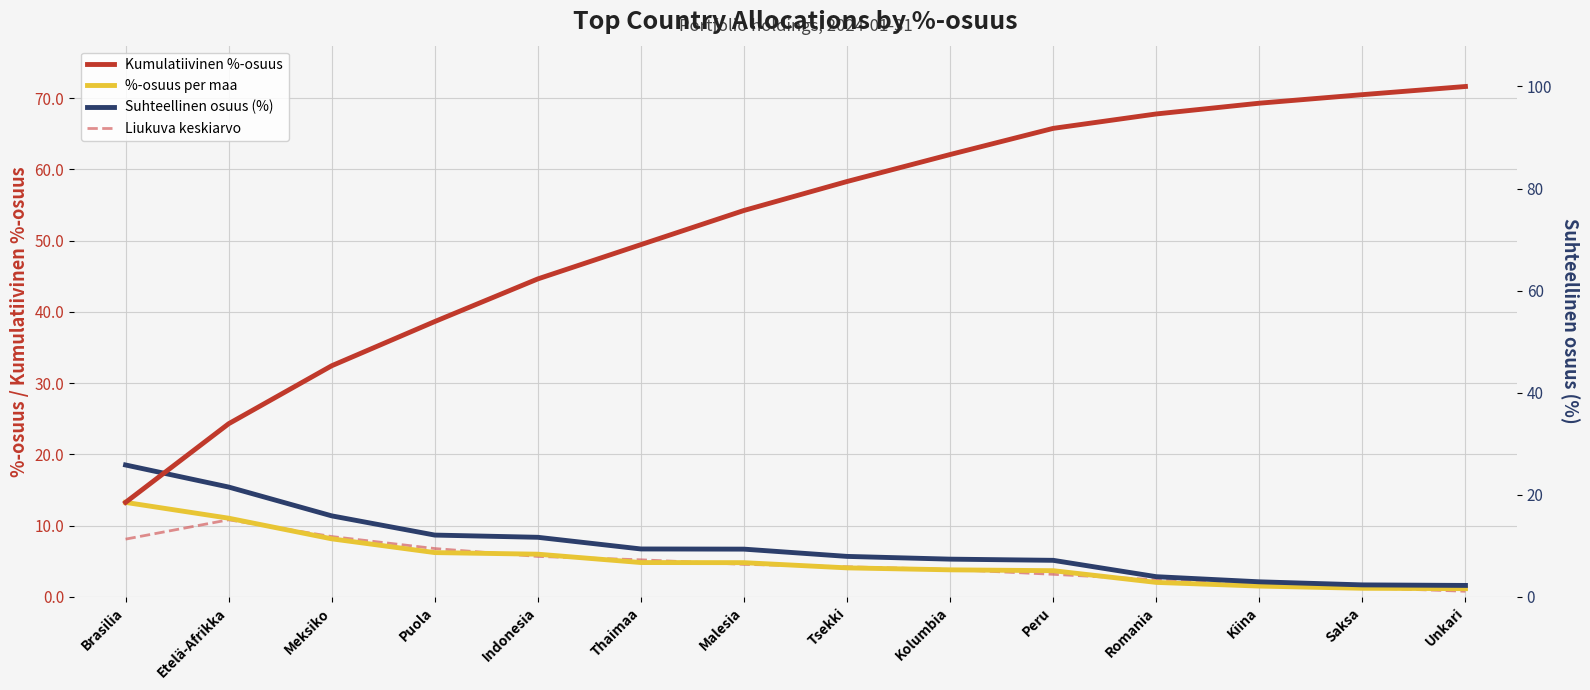

Is the value of Suhteellinen osuus (%) at Kiina greater than the value of %-osuus per maa at Peru?

No